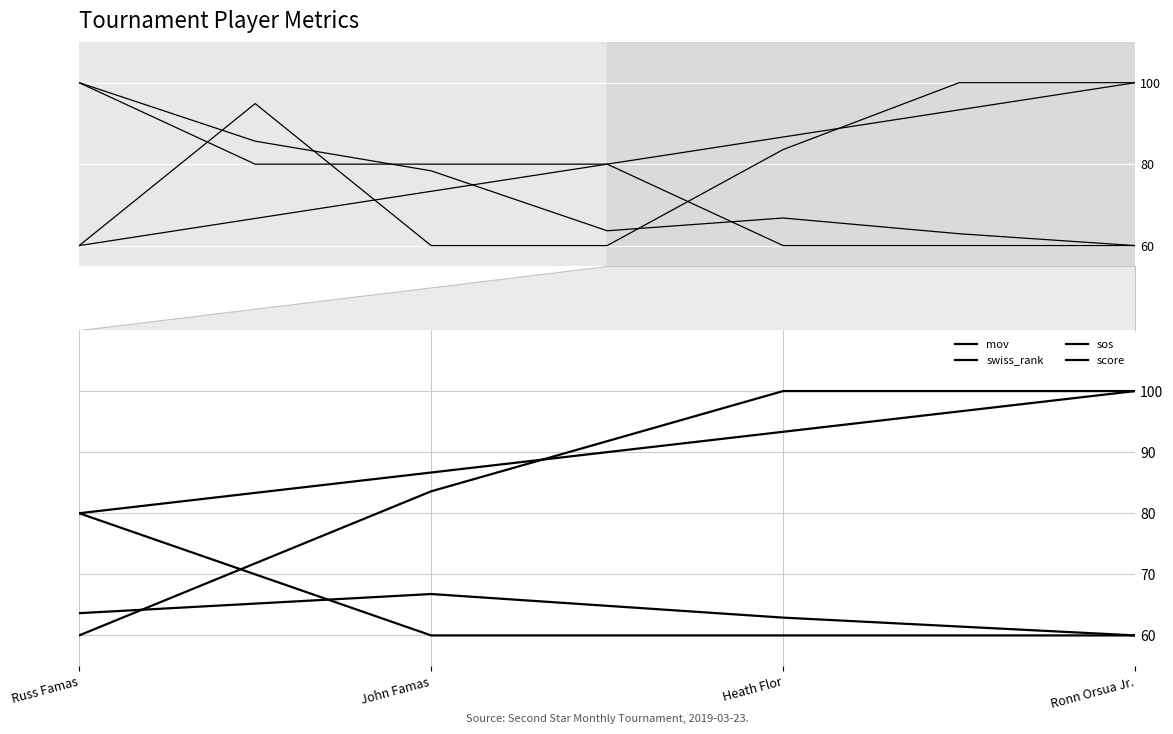

The sos series shows 100.0 at Ronn Orsua Jr.. True or false?

True